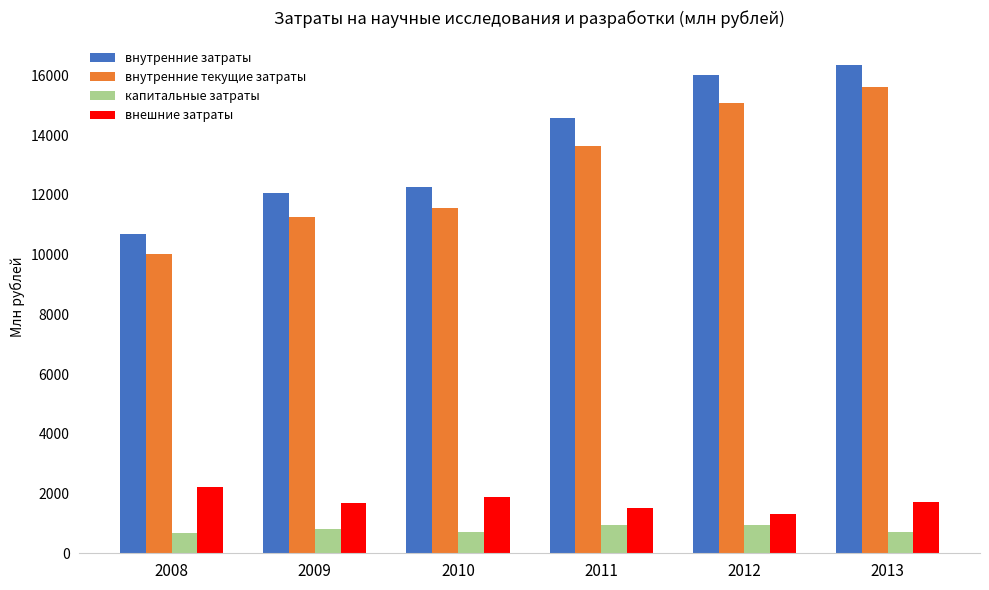

At which label does внешние затраты first exceed 1715?

2008